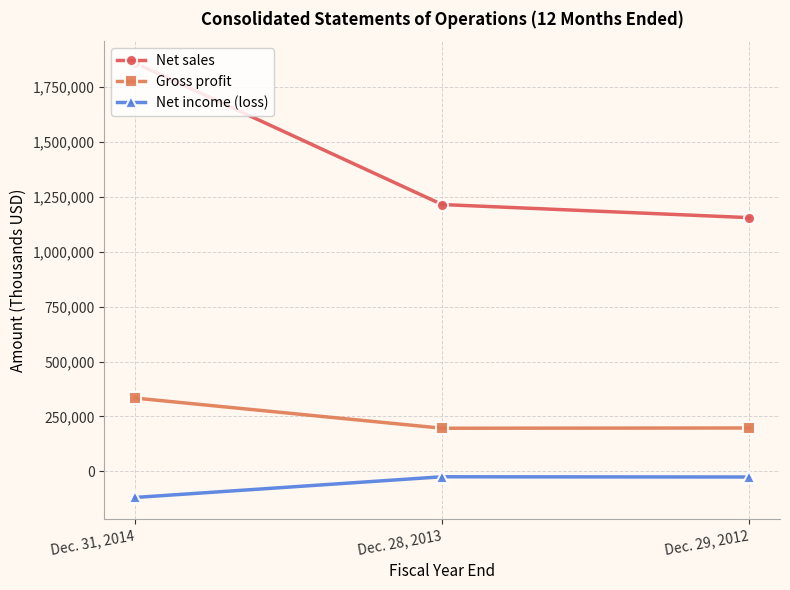

Does the chart display data point markers on the line(s)?

Yes